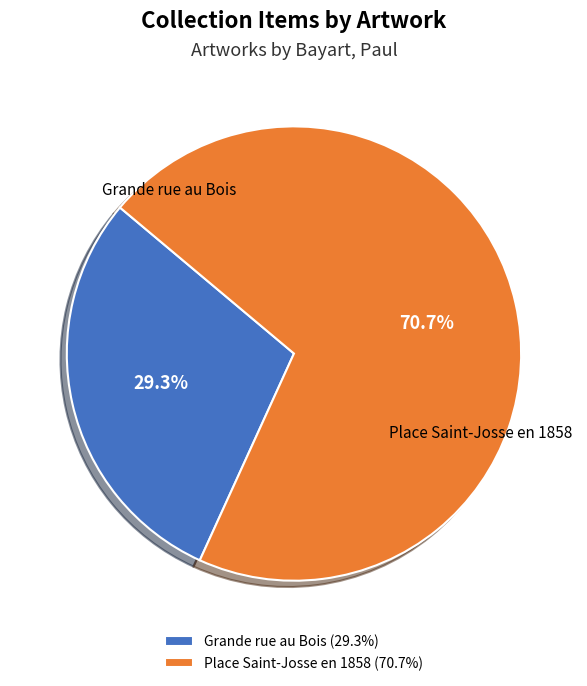

What is the total percentage of Place Saint-Josse en 1858 and Grande rue au Bois?

100.0%